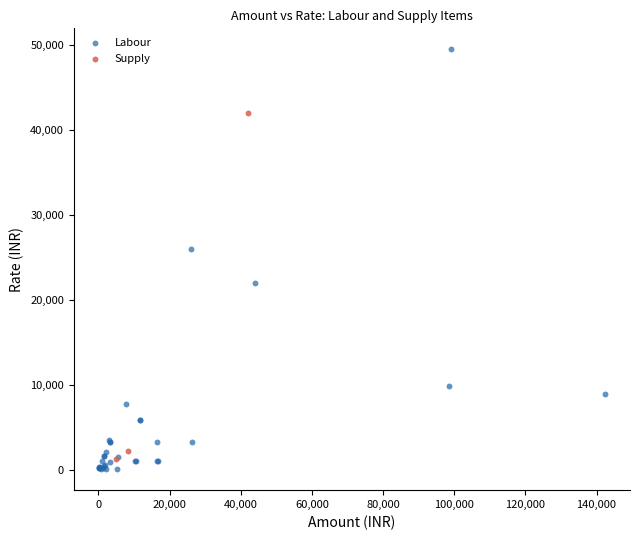

Which series contains the highest Y value?

Labour